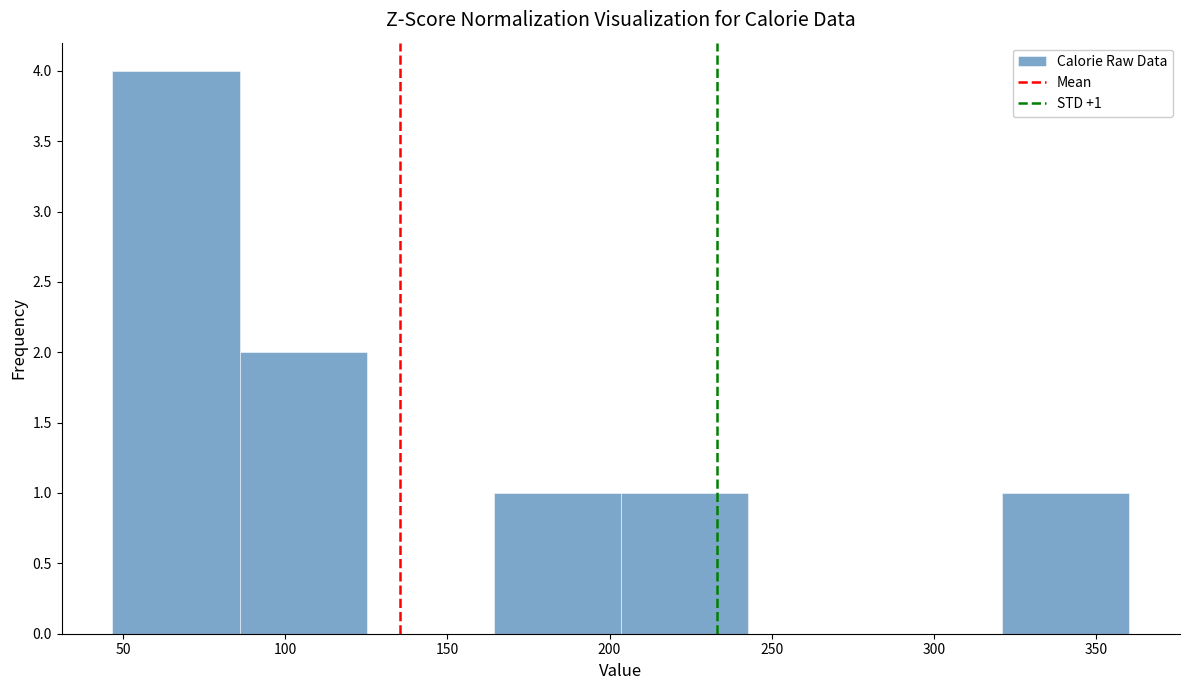

Which range on the x-axis has the tallest bar?

45 to 85